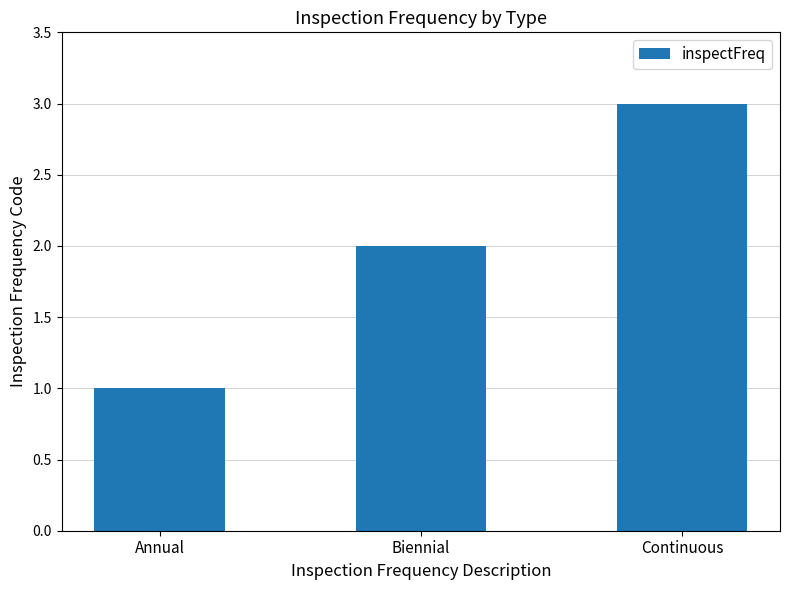

Count the number of data series in this chart.

1